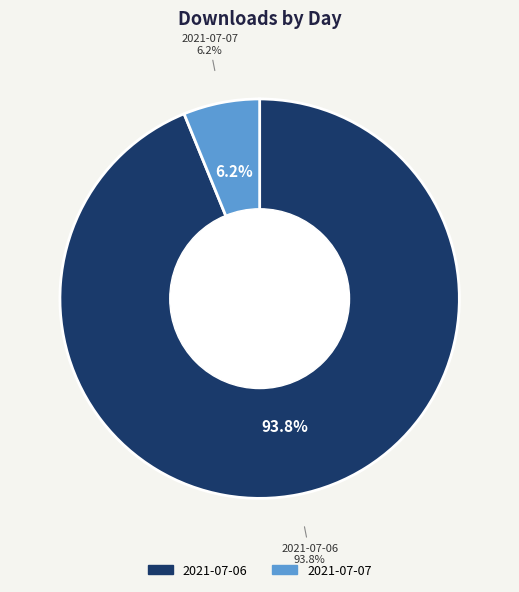

Does 2021-07-07 represent more than half of the total?

No